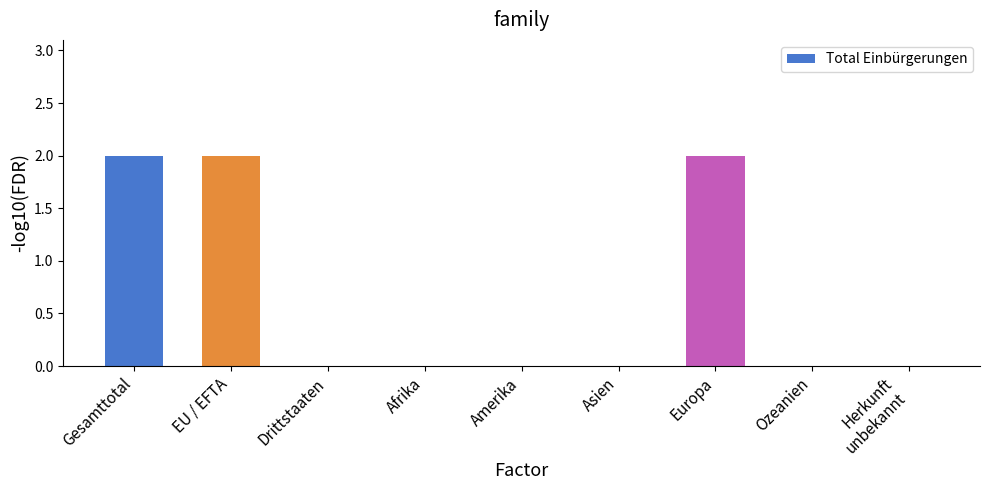

Is it true that the value at Drittstaaten is 0?

True